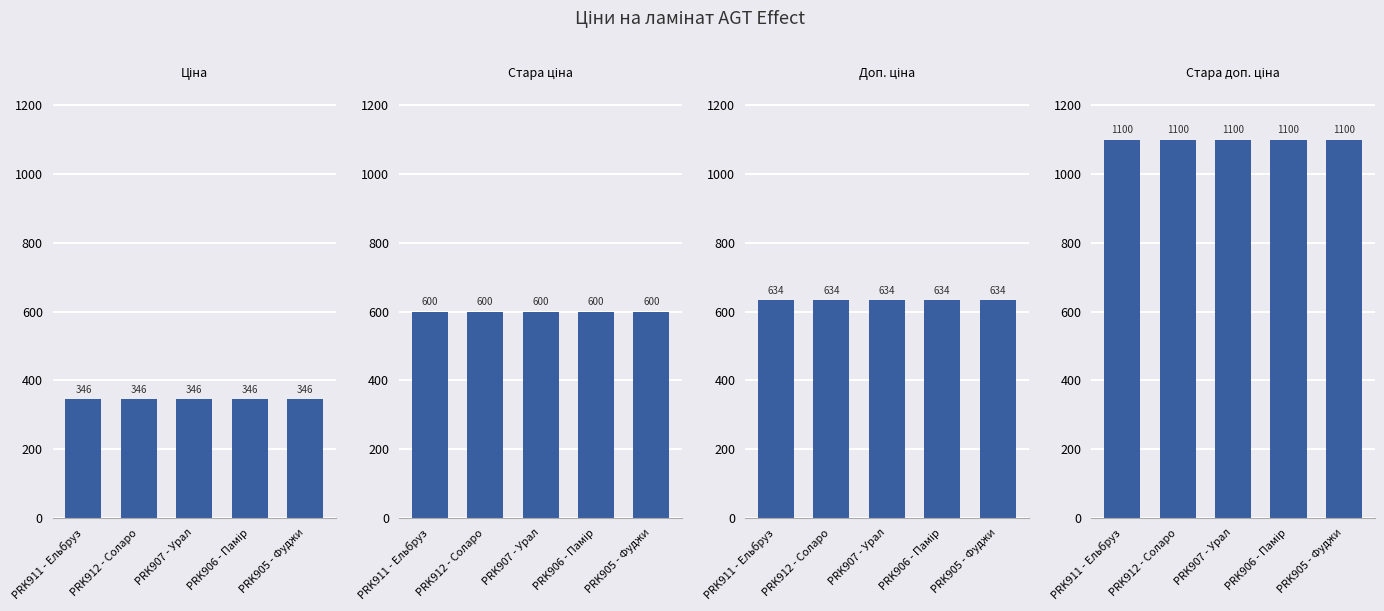

What is the sum of all Ціна values?

1728.1